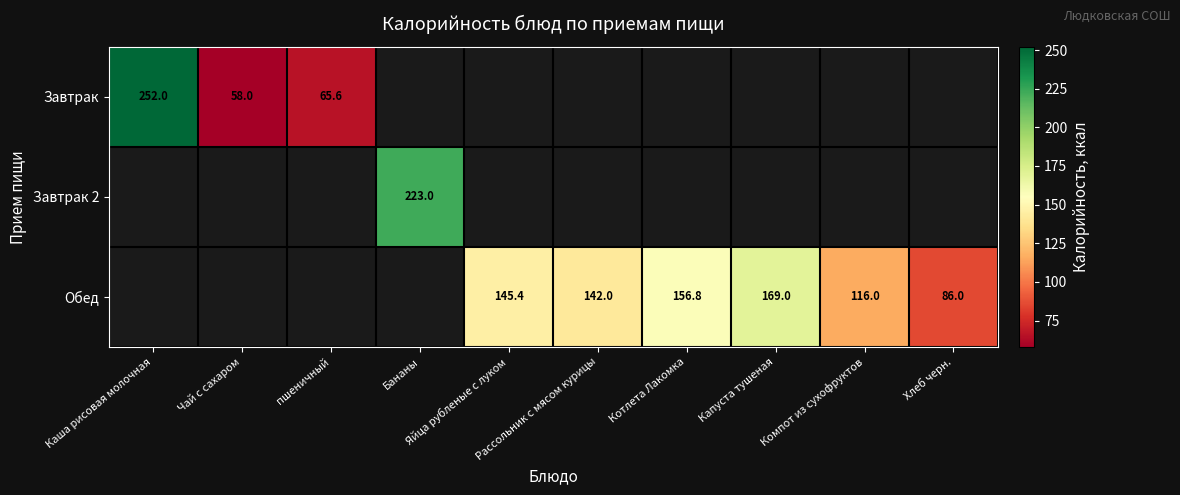

Which series has the widest spread of values?

Завтрак